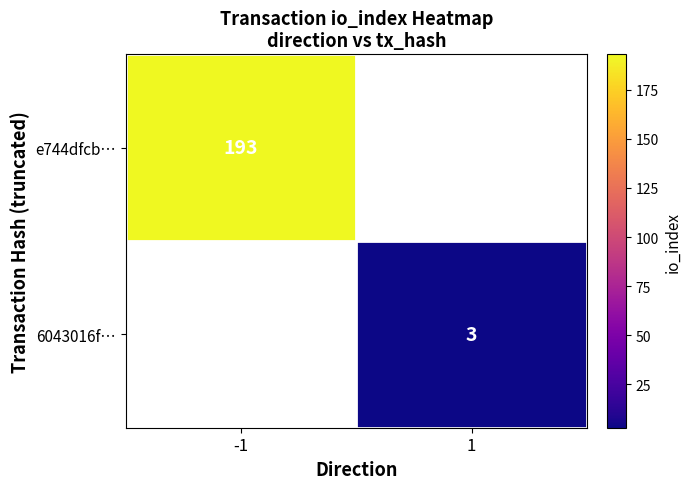

Is the value of 6043016f… at 1 greater than the value of e744dfcb… at -1?

No